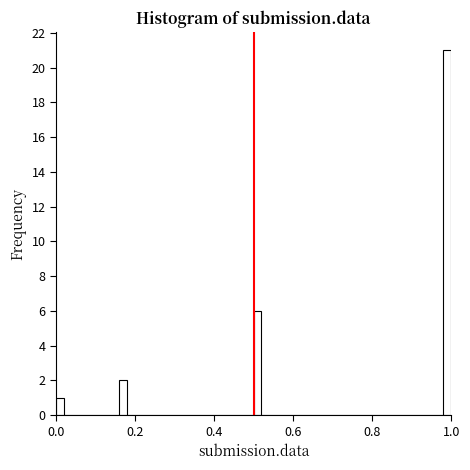

Read against the x-axis, roughly where is the centre of the tallest bar?

1.00